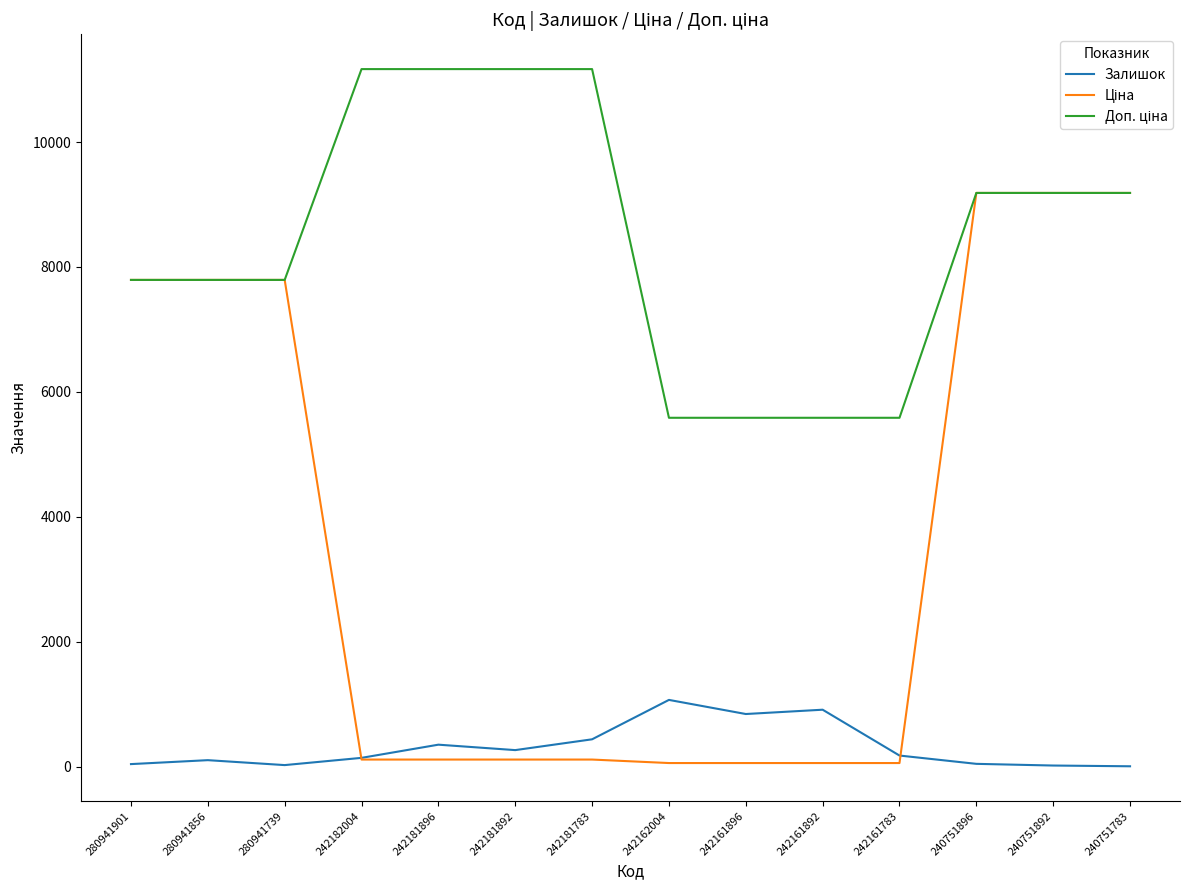

True or false: Залишок has a value of 4.0 at 240751783.

True